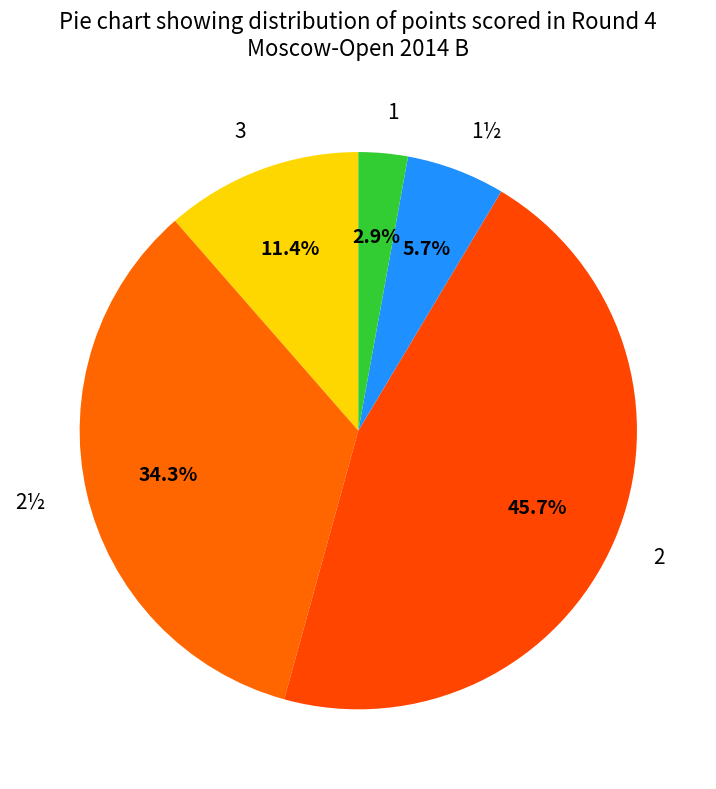

Count the number of slices in the pie.

5